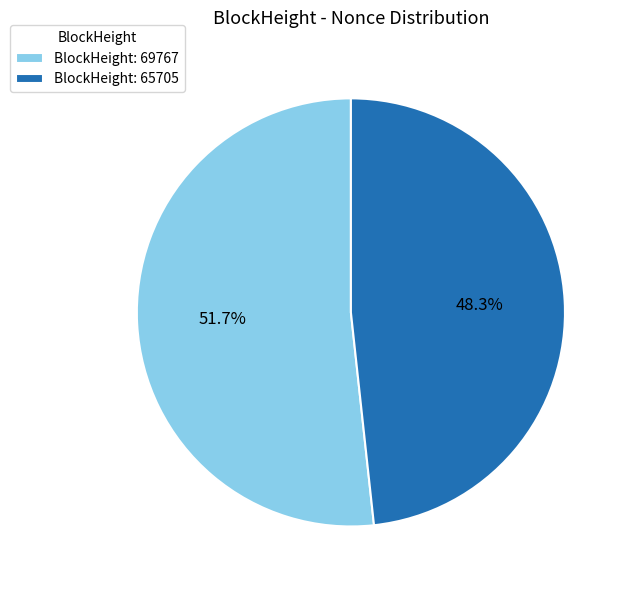

How many segments does this pie chart have?

2